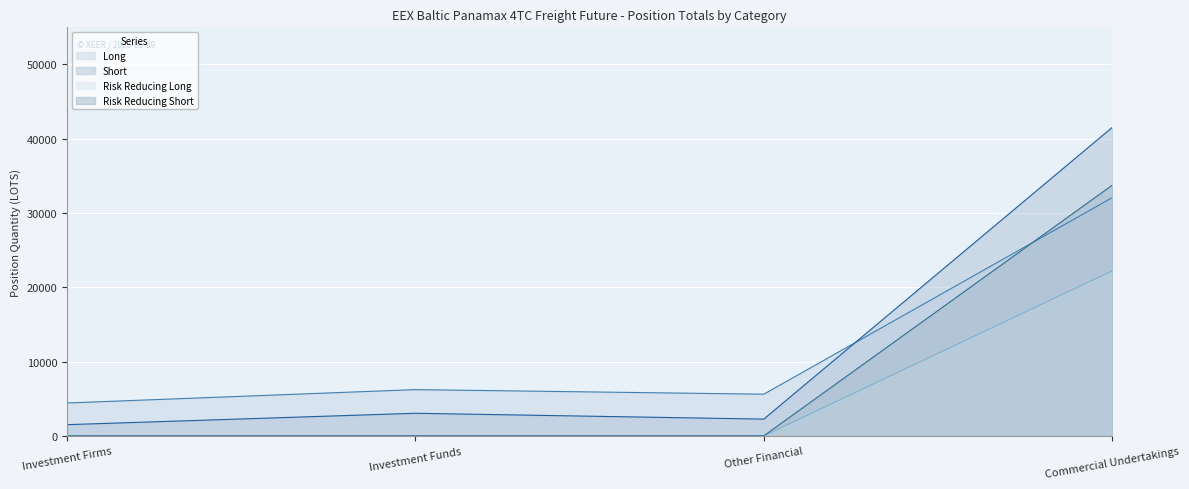

Between Commercial Undertakings and Investment Funds, which is larger?

Commercial Undertakings